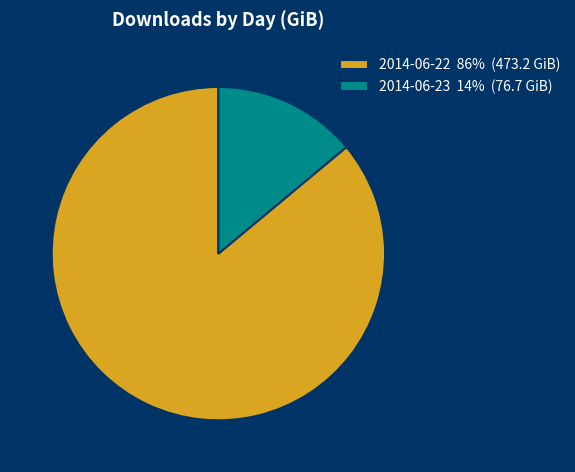

True or false: 2014-06-23 accounts for 5% of the total.

False